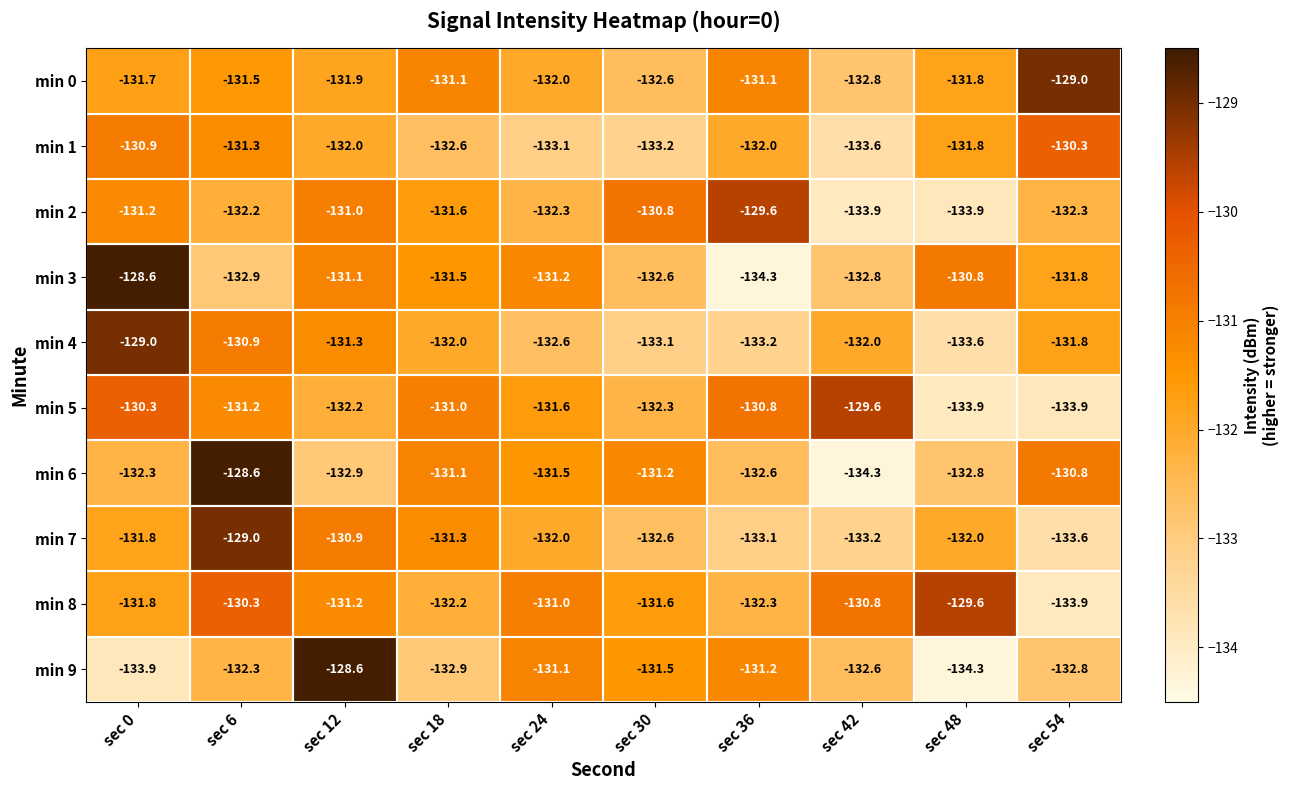

What is the highest value of the min 7 series?

-129.0